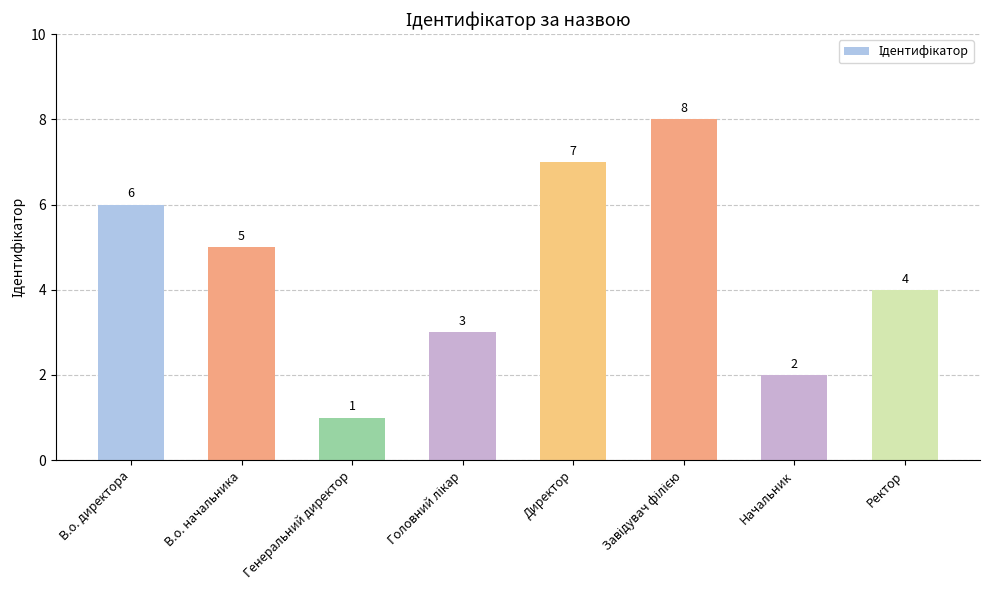

Reading left to right, extract all data points from this chart.

6	5	1	3	7	8	2	4